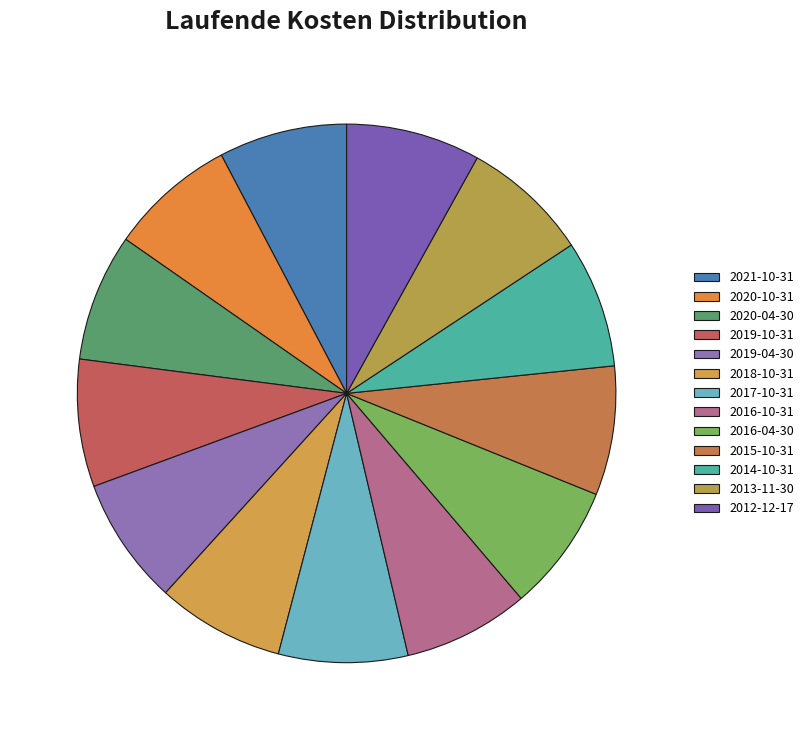

How many segments does this pie chart have?

13